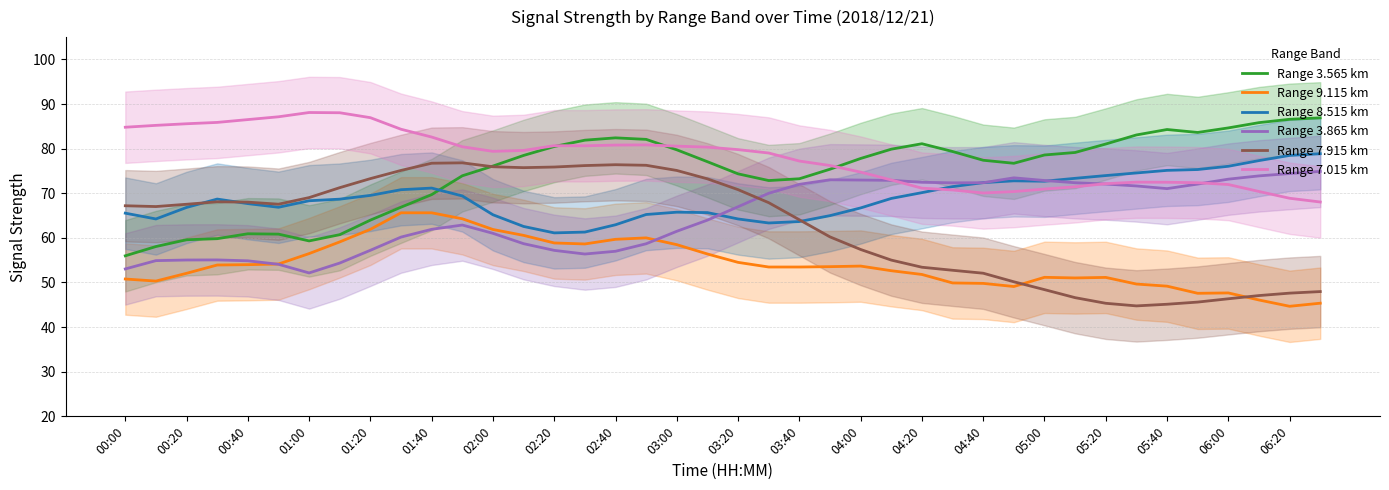

True or false: Range 7.915 km has a value of 116.1 at 02:20.

False